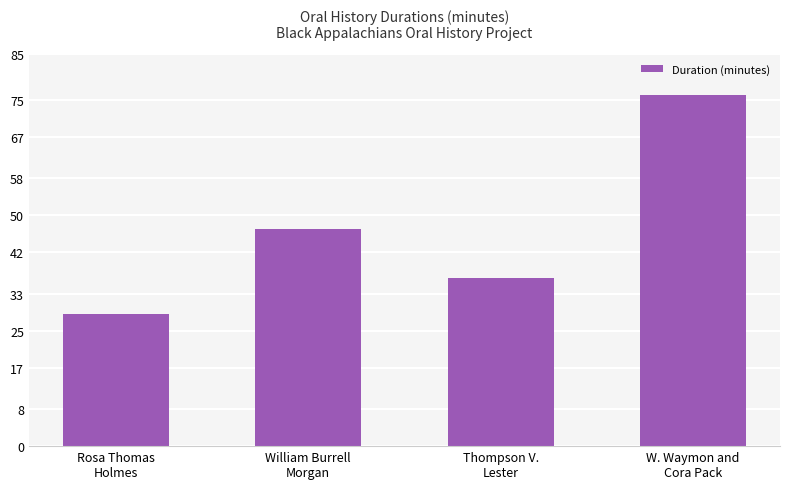

What is the greatest value displayed?

76.0